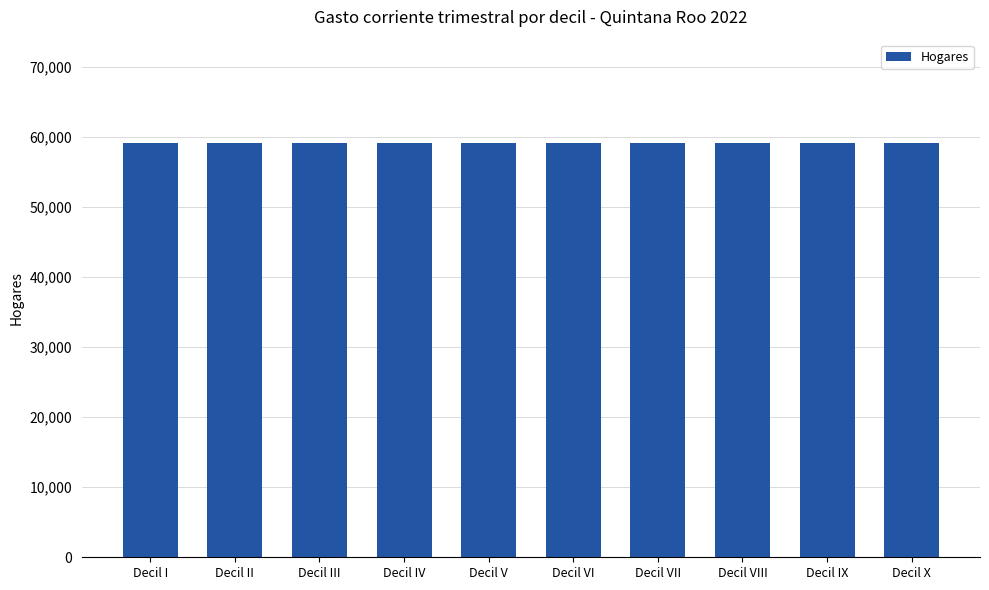

What is the smallest value displayed?

59134